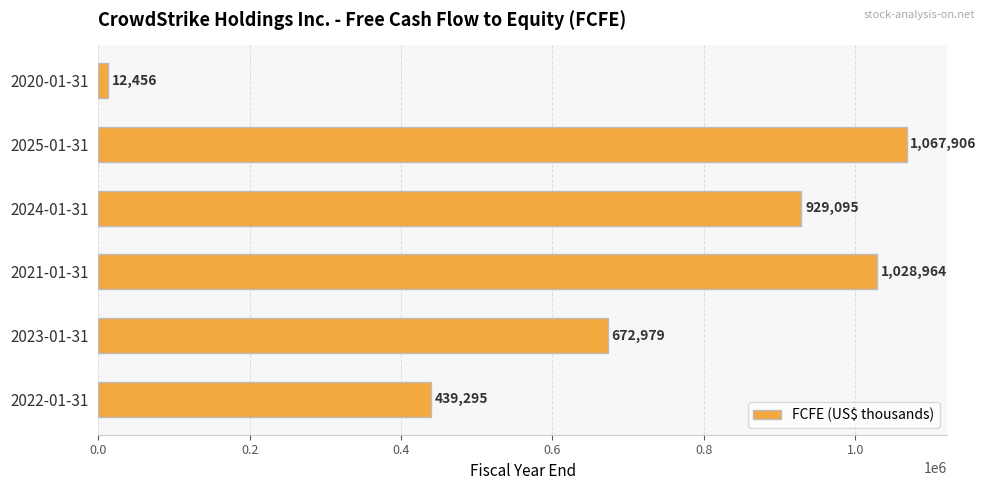

Approximately how many times larger is the value at 2021-01-31 compared to 2024-01-31?

1.1